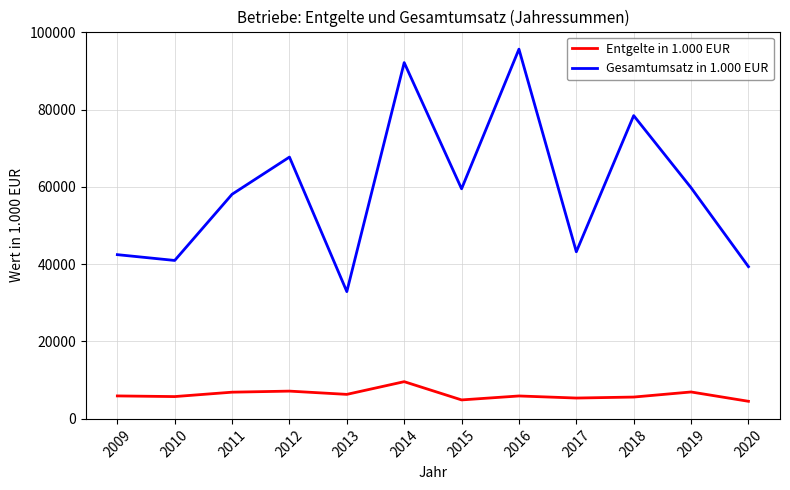

What is the approximate value of Entgelte in 1.000 EUR at 2014, to the nearest 10?

9600